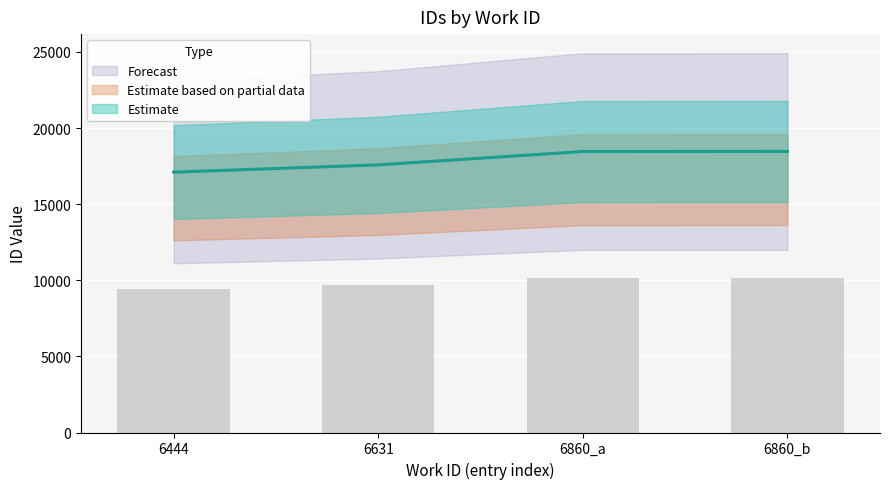

Where does the data first go above 18459?

6860_b